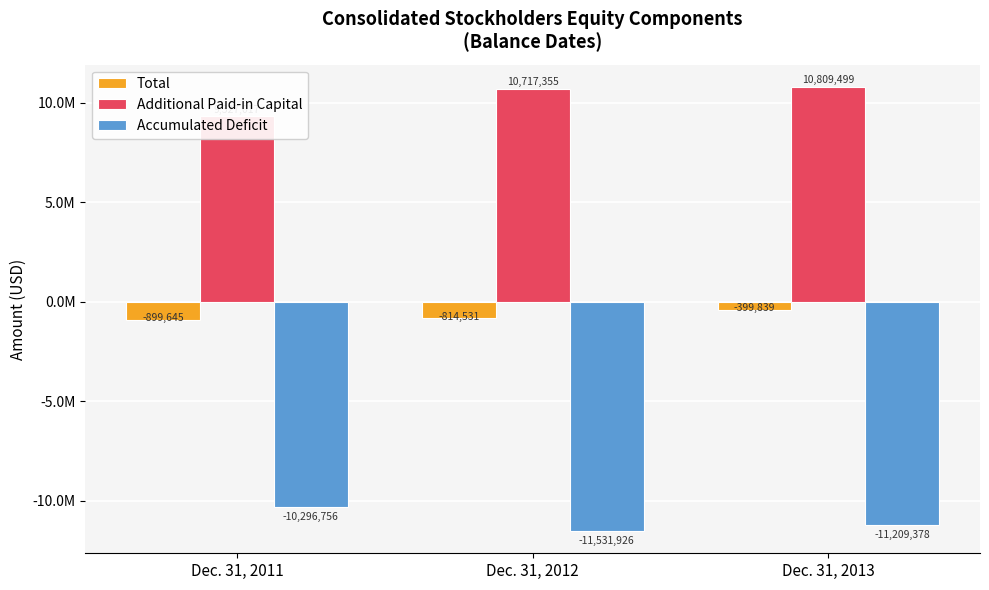

At which label does Total reach its peak?

Dec. 31, 2013